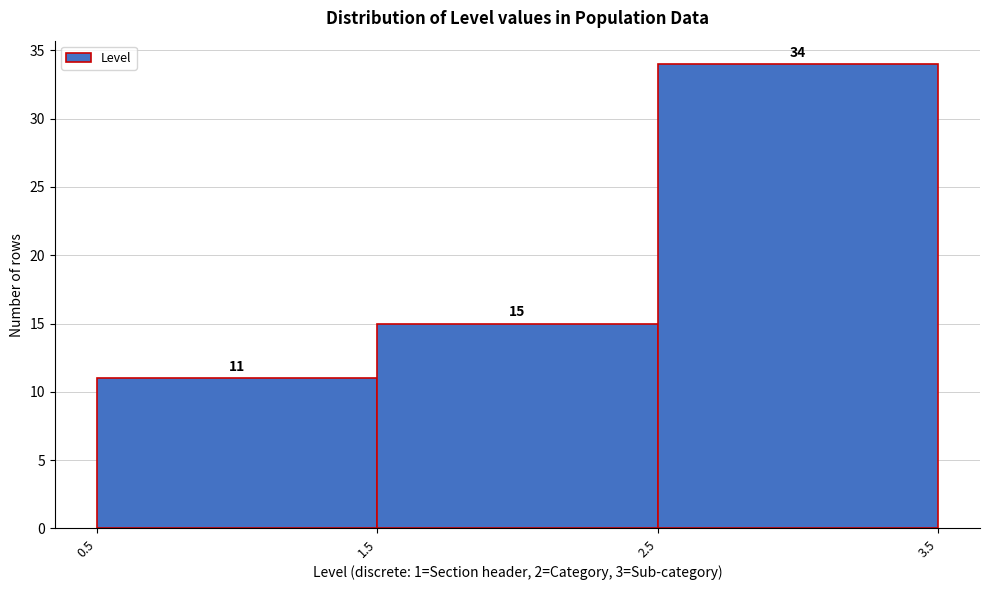

Which range on the x-axis has the tallest bar?

2.5 to 3.5